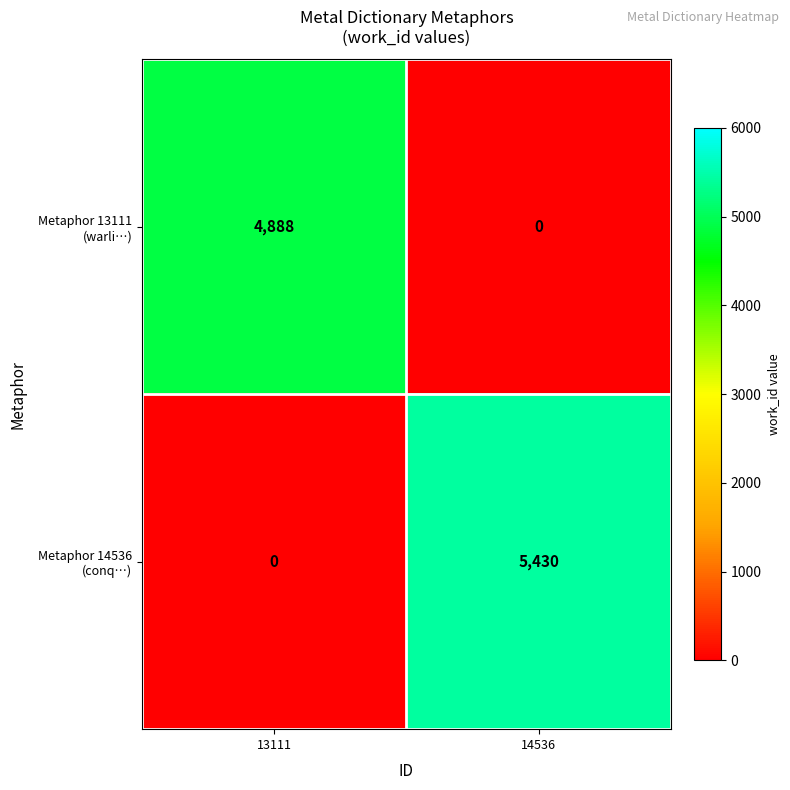

What is the spread (max minus min) of values at 14536?

5430